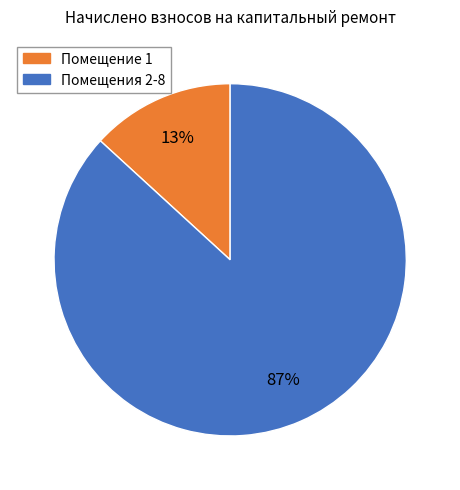

To the nearest percent, what is the difference between the largest and smallest slice percentages?

74%